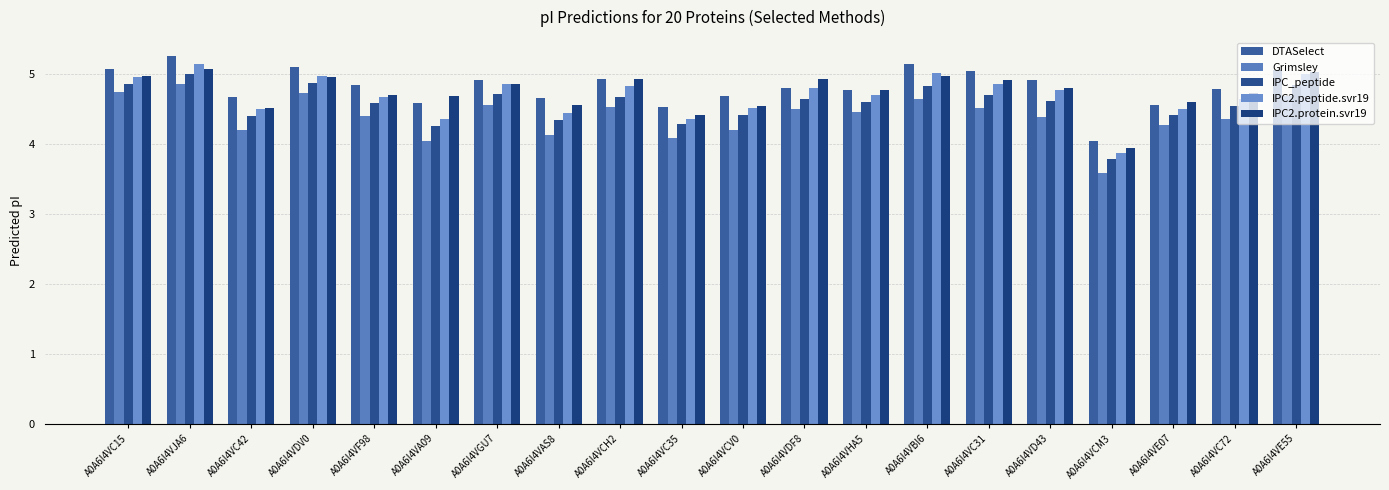

Which series has the largest range (max minus min)?

Grimsley